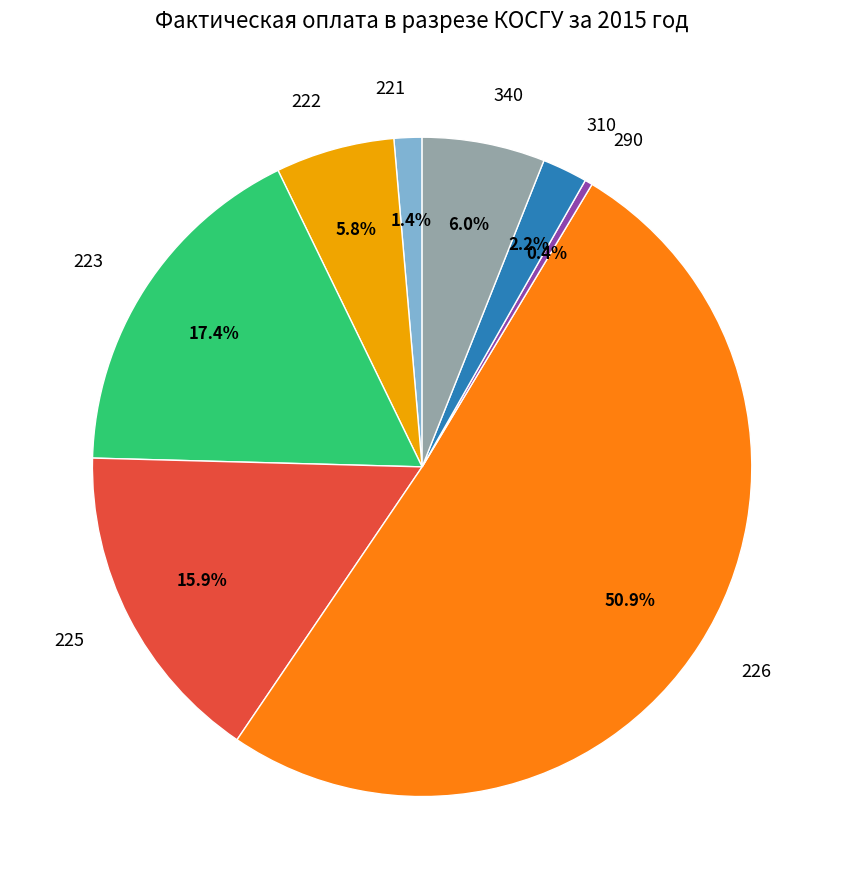

How many segments does this pie chart have?

8